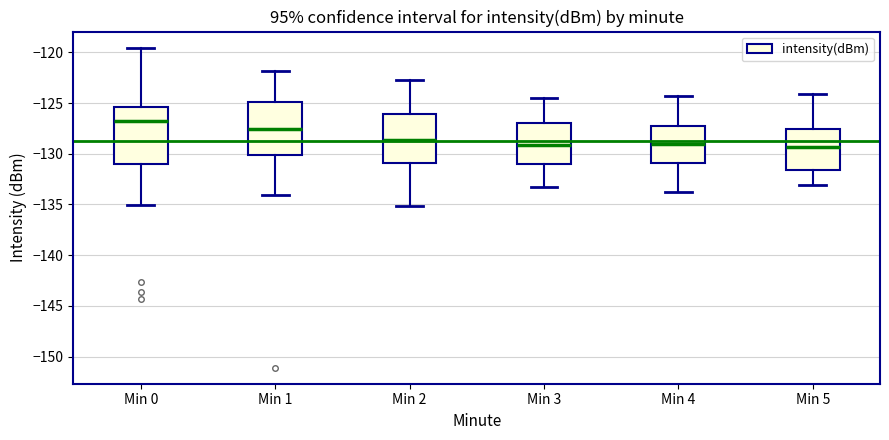

Reading left to right, transcribe this box plot: for each box, give where its median line is, the range the box spans, and where its two whiskers end, as read against the y-axis. The values are not printed on the chart, so give them approximately, as read against the axis.

Min 0: median -127.0, box -131.0 to -125.5, whiskers -135.0 to -119.5
Min 1: median -127.5, box -130.0 to -125.0, whiskers -134.0 to -122.0
Min 2: median -128.5, box -131.0 to -126.0, whiskers -135.0 to -122.5
Min 3: median -129.0, box -131.0 to -127.0, whiskers -133.5 to -124.5
Min 4: median -129.0, box -131.0 to -127.5, whiskers -134.0 to -124.5
Min 5: median -129.5, box -131.5 to -127.5, whiskers -133.0 to -124.0